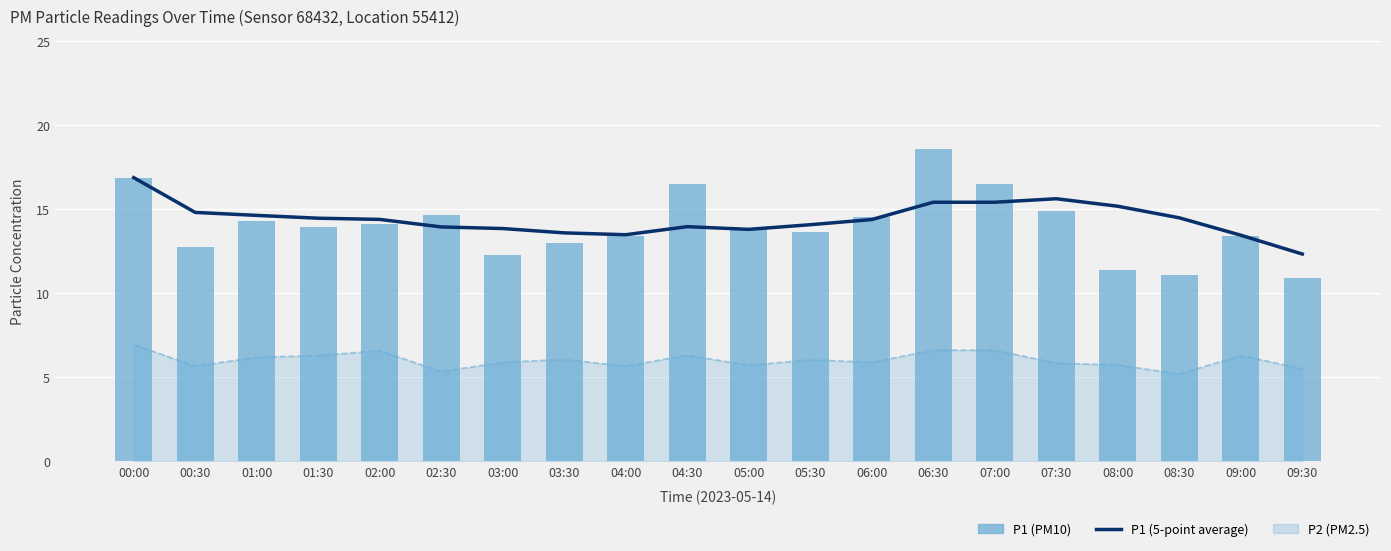

The P1 (5-point average) series shows 13.4 at 09:00. True or false?

True